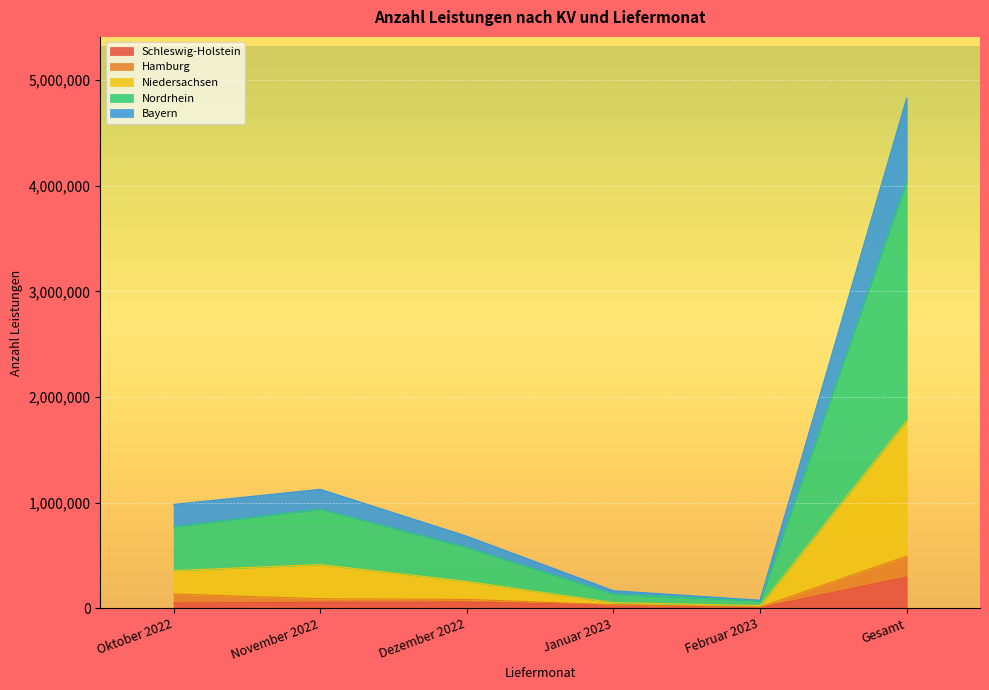

What is the difference between the highest and lowest values at Dezember 2022?

623561